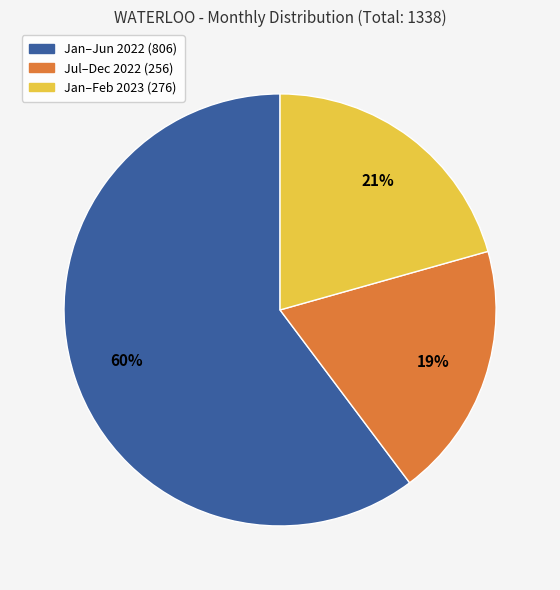

To the nearest percent, what is the difference between the largest and smallest slice percentages?

41%